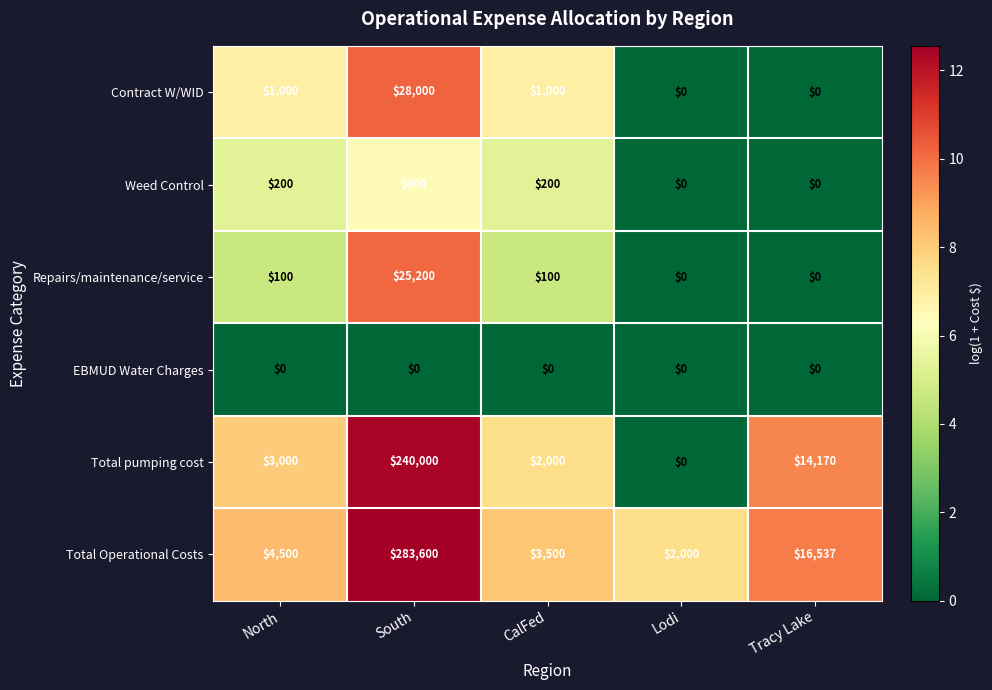

Reading left to right, transcribe all the data shown in this chart.

Contract W/WID: 1000	28000	1000	0	0
Weed Control: 200	600	200	0	0
Repairs/maintenance/service: 100	25200	100	0	0
EBMUD Water Charges: 0	0	0	0	0
Total pumping cost: 3000	240000	2000	0	14170
Total Operational Costs: 4500	283600	3500	2000	16537